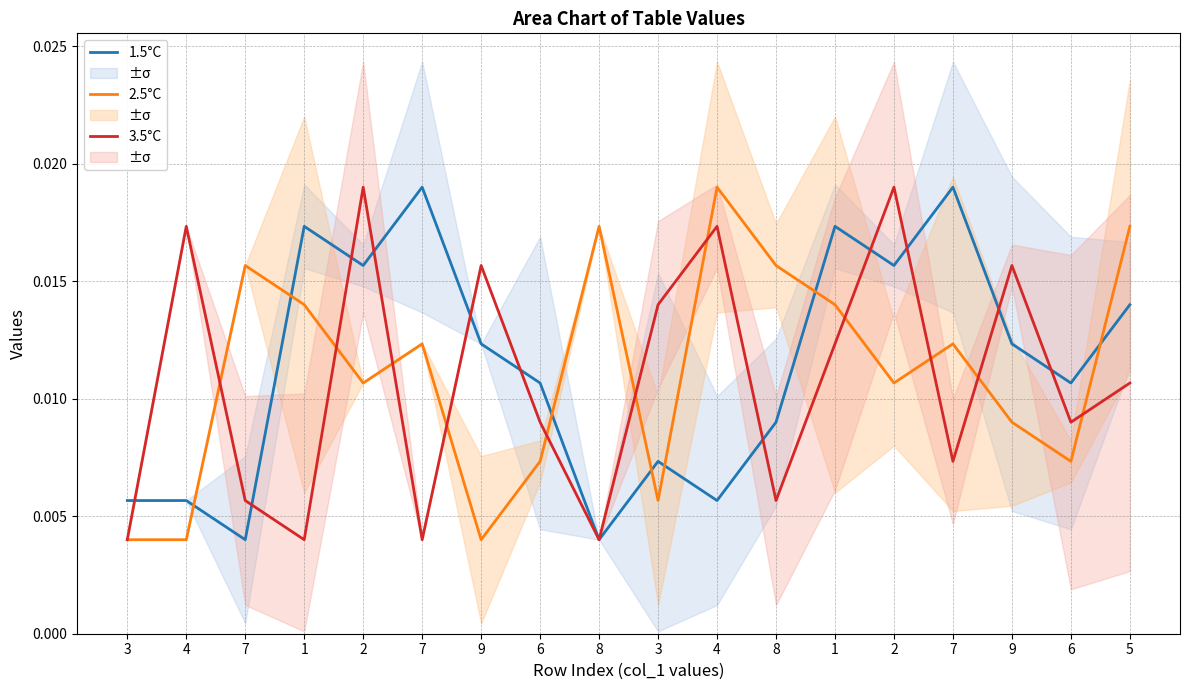

How many 3.5°C values are between 0 and 1?

18